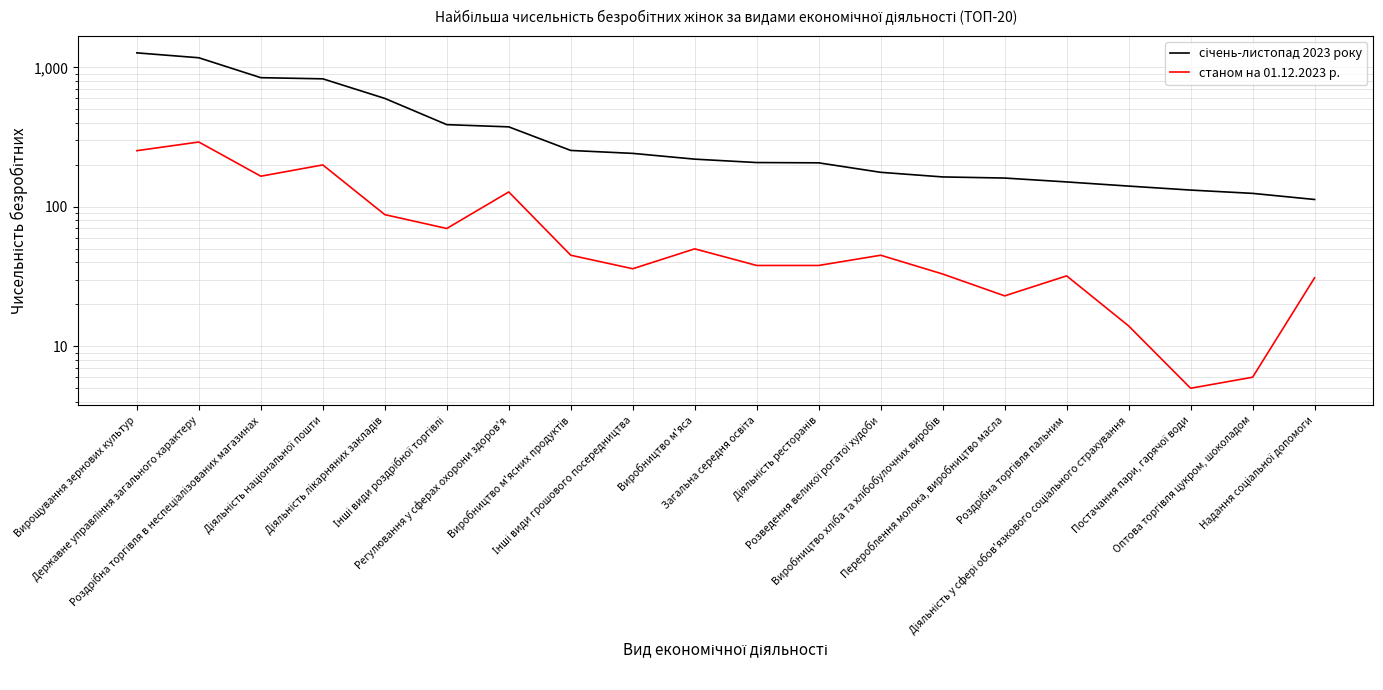

Count the number of data series in this chart.

2